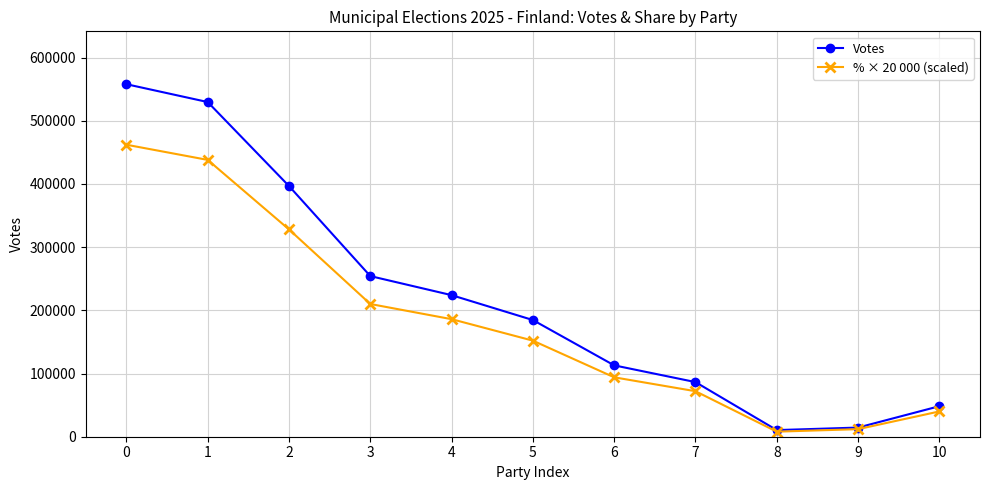

Does the chart have visible grid lines?

Yes